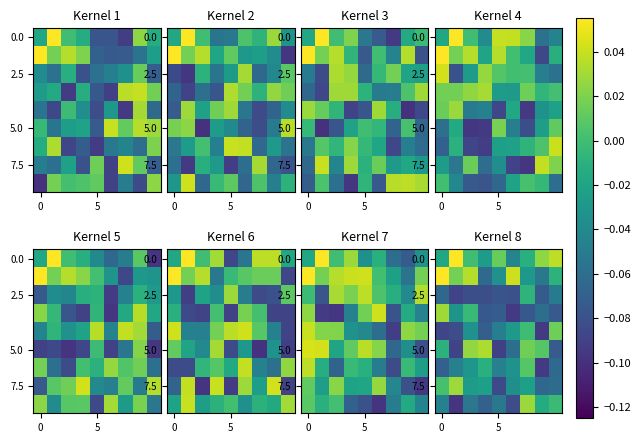

How many values in 7.5 are below zero?

7